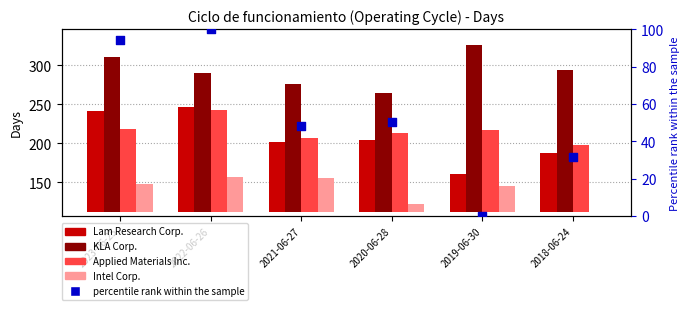

Is the value of Applied Materials Inc. at 2021-06-27 greater than the value of KLA Corp. at 2020-06-28?

No